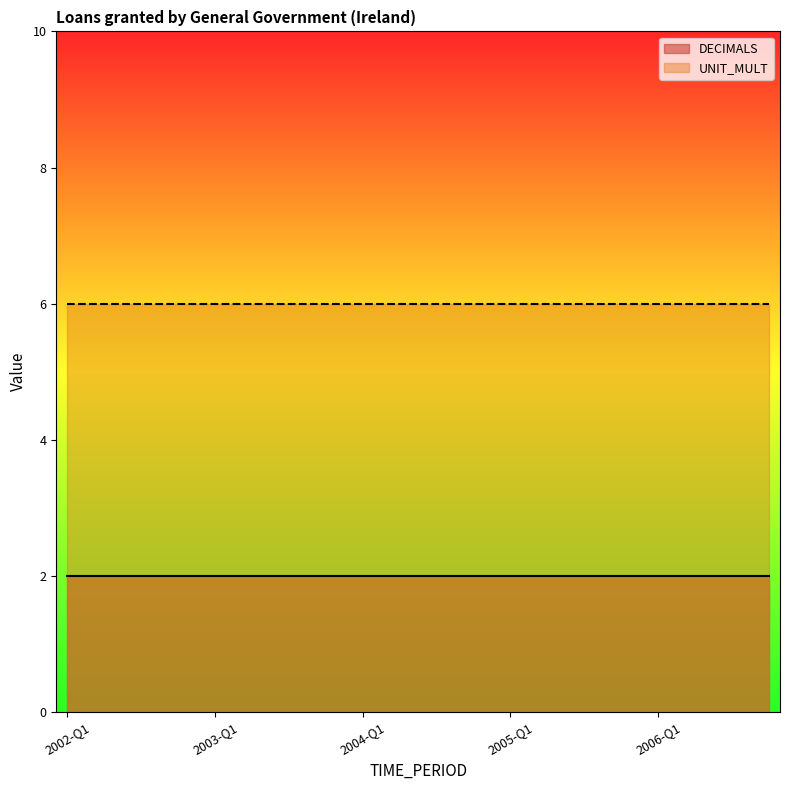

Reading left to right, list all the values displayed in this chart.

DECIMALS: 2002-Q1=2	2002-Q2=2	2002-Q3=2	2002-Q4=2	2003-Q1=2	2003-Q2=2	2003-Q3=2	2003-Q4=2	2004-Q1=2	2004-Q2=2	2004-Q3=2	2004-Q4=2	2005-Q1=2	2005-Q2=2	2005-Q3=2	2005-Q4=2	2006-Q1=2	2006-Q2=2	2006-Q3=2	2006-Q4=2
UNIT_MULT: 2002-Q1=6	2002-Q2=6	2002-Q3=6	2002-Q4=6	2003-Q1=6	2003-Q2=6	2003-Q3=6	2003-Q4=6	2004-Q1=6	2004-Q2=6	2004-Q3=6	2004-Q4=6	2005-Q1=6	2005-Q2=6	2005-Q3=6	2005-Q4=6	2006-Q1=6	2006-Q2=6	2006-Q3=6	2006-Q4=6